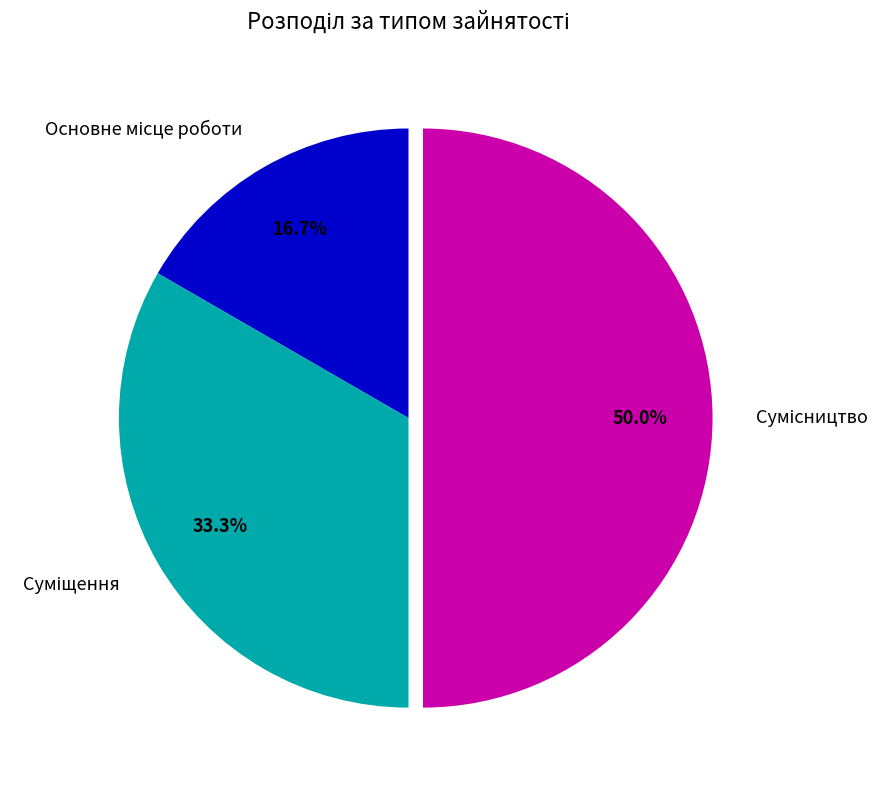

To the nearest percent, what percentage of the pie is Суміщення?

33%